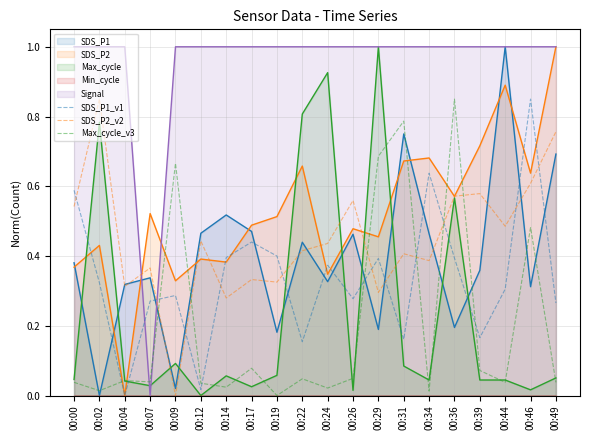

List the labels in order of SDS_P1_v1 value, largest first.

00:46, 00:34, 00:00, 00:17, 00:19, 00:14, 00:36, 00:29, 00:24, 00:02, 00:44, 00:09, 00:26, 00:07, 00:49, 00:39, 00:31, 00:22, 00:12, 00:04